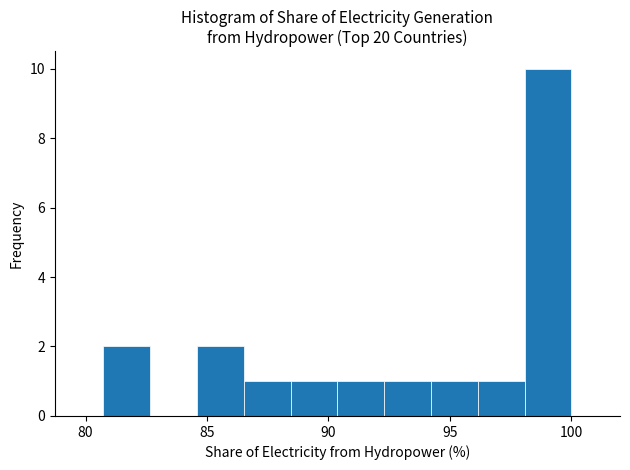

Around what value on the x-axis is the tallest bar? Give the approximate position of its centre, as read against the axis.

99.0